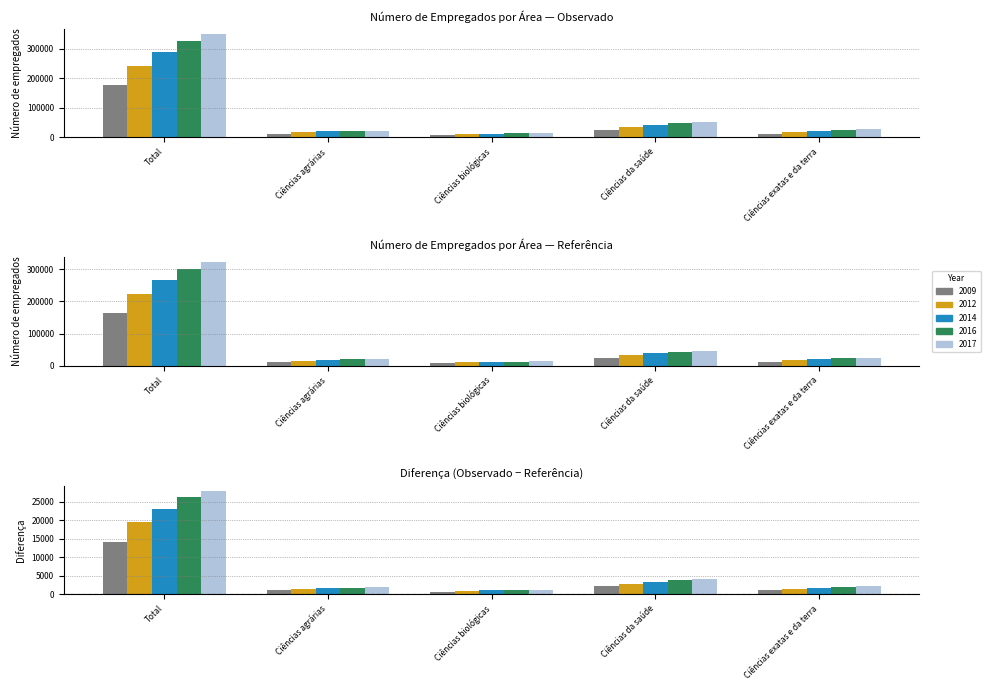

What is the minimum value shown in the chart?

881.6